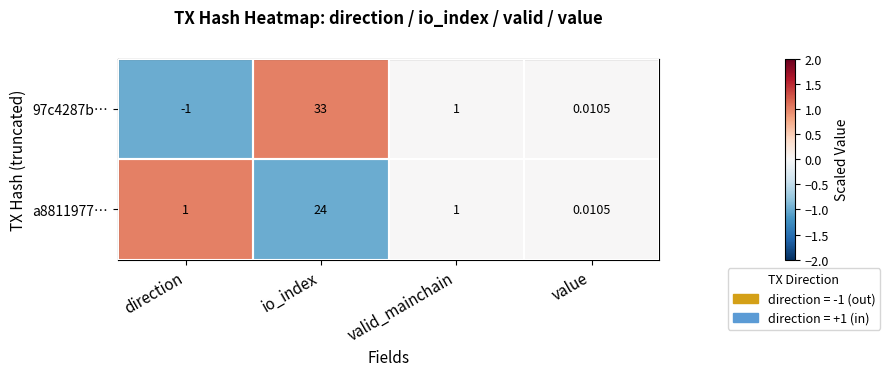

At which label does 97c4287b… first exceed 1?

io_index